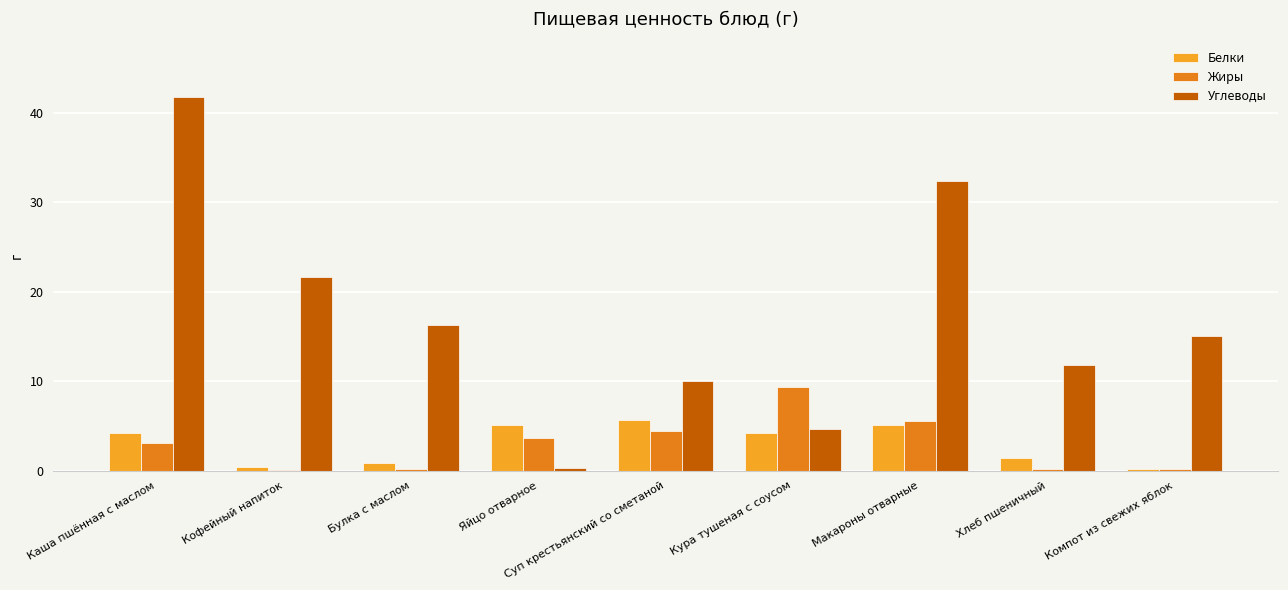

Which series changed the most between Каша пшённая с маслом and Яйцо отварное?

Углеводы